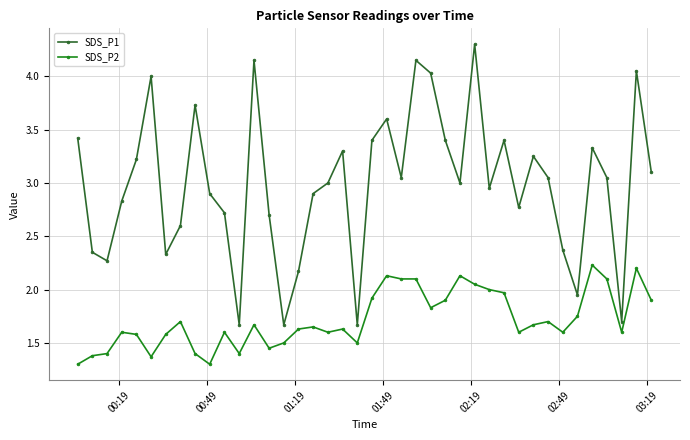

True or false: SDS_P2 has more than 2 interior local peaks.

True